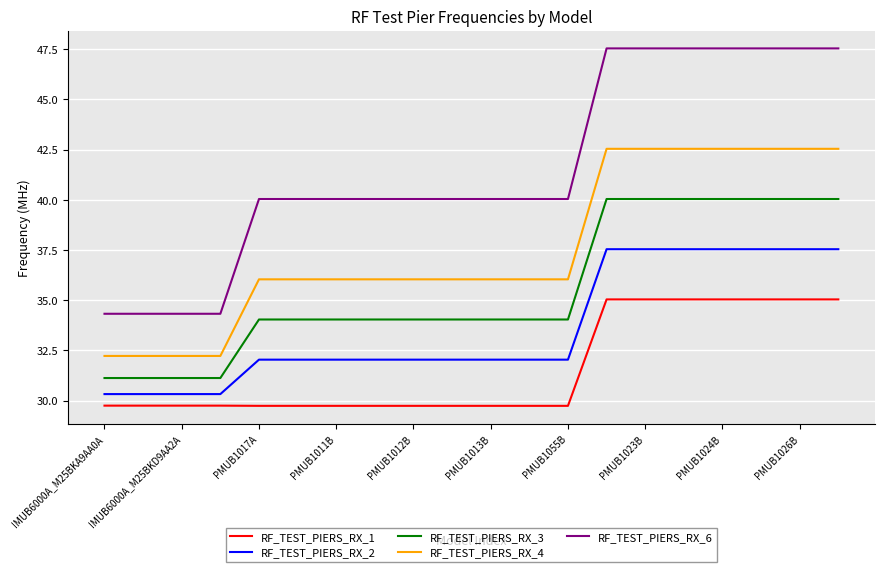

What is the average value of the RF_TEST_PIERS_RX_3 series?

35.6